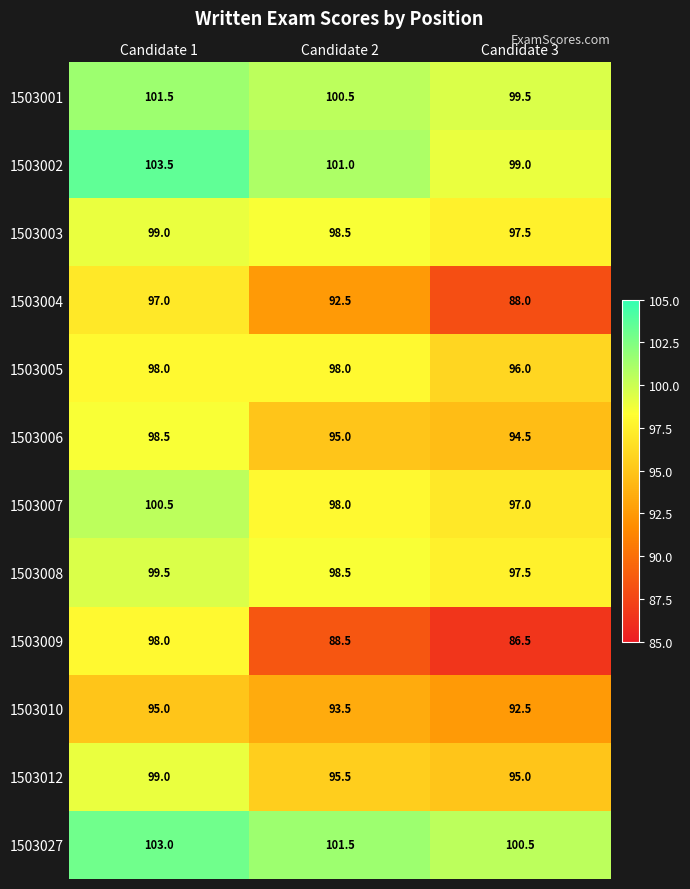

What is the total value across all series at Candidate 2?

1161.0